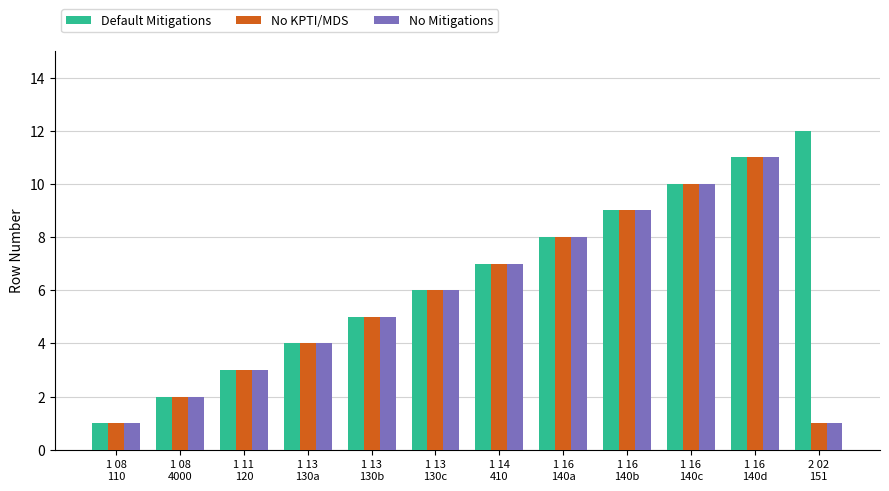

What is the average value of the No KPTI/MDS series?

6